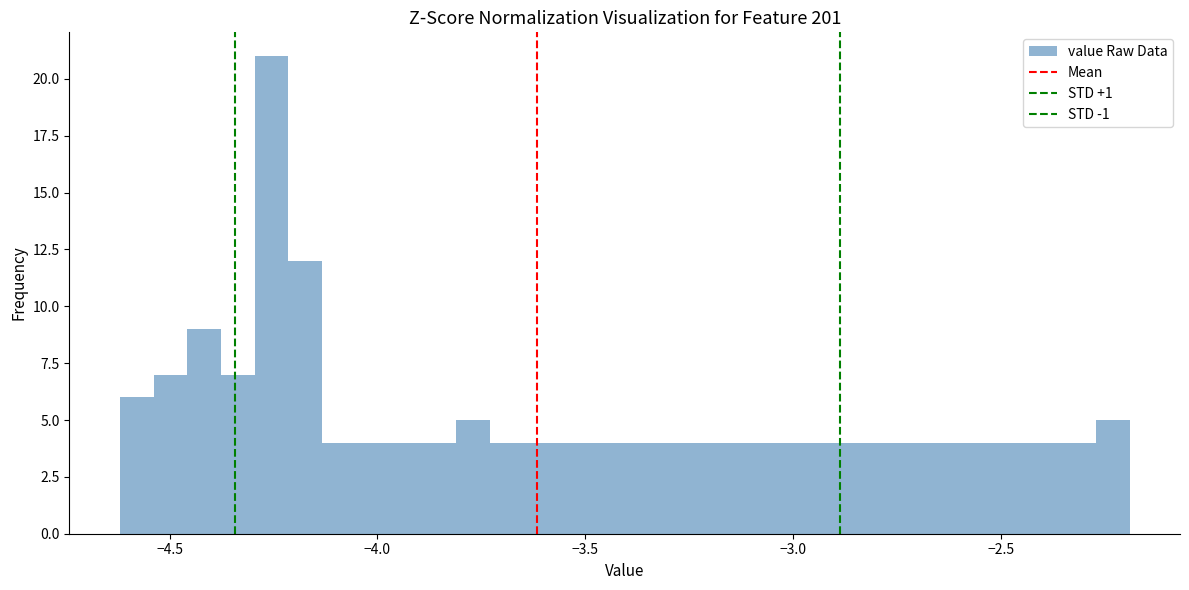

Around what value on the x-axis is the tallest bar? Give the approximate position of its centre, as read against the axis.

-4.25